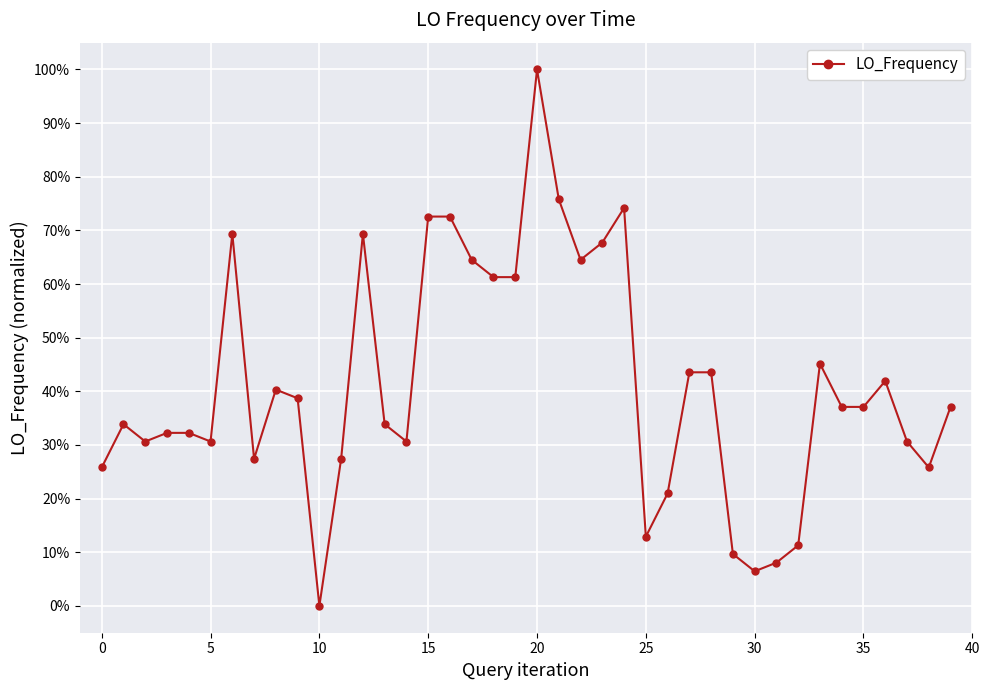

Does the chart have visible grid lines?

Yes